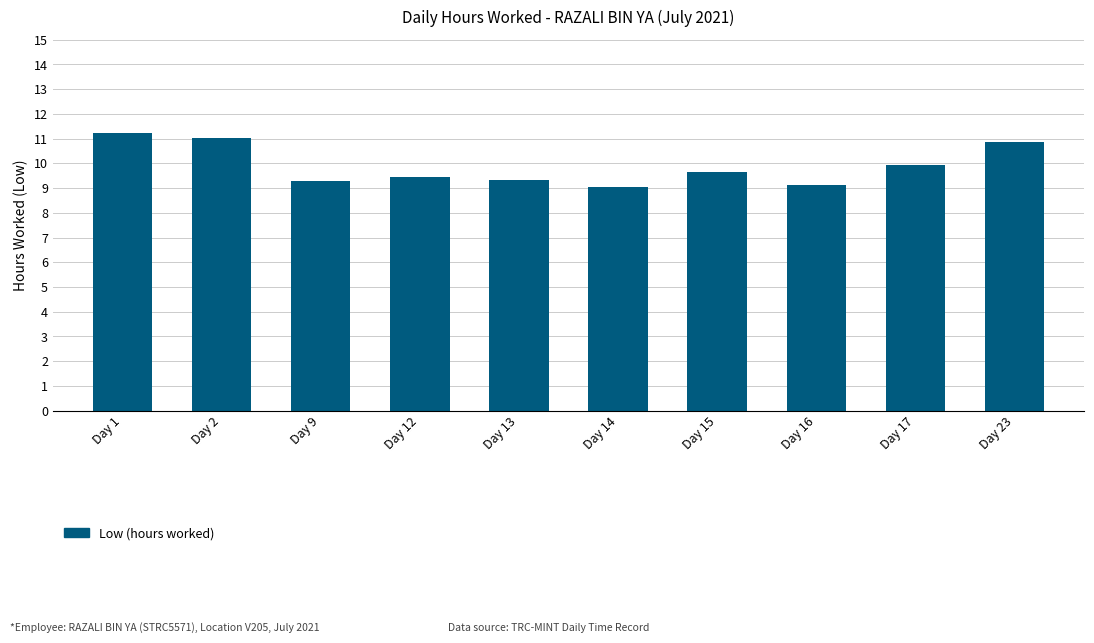

Is it true that the value at Day 13 is 9.3?

True